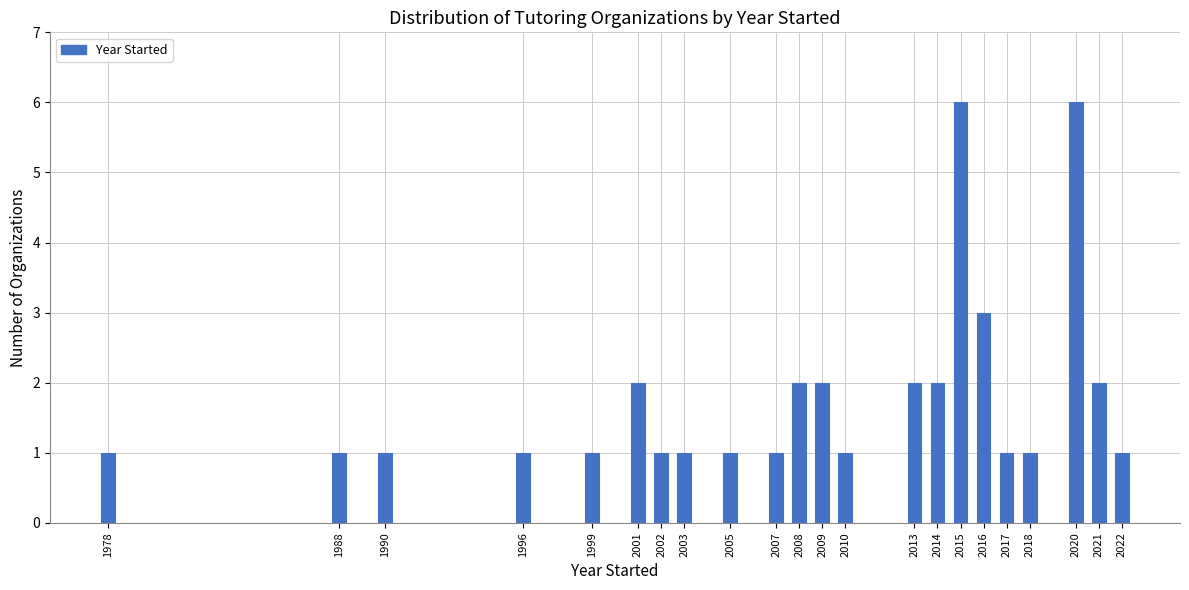

Reading left to right, extract all data points from this chart.

1	1	1	1	1	2	1	1	1	1	2	2	1	2	2	6	3	1	1	6	2	1